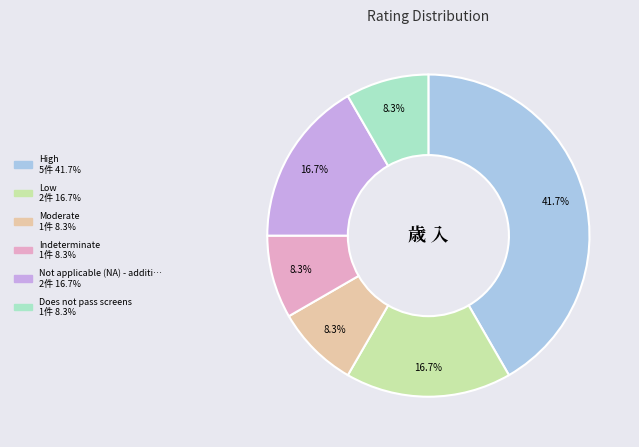

Is there a majority slice in this chart?

No